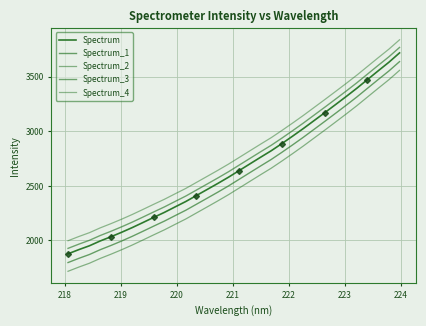

Is it true that Spectrum_4 equals 6020.8 at 27?

False